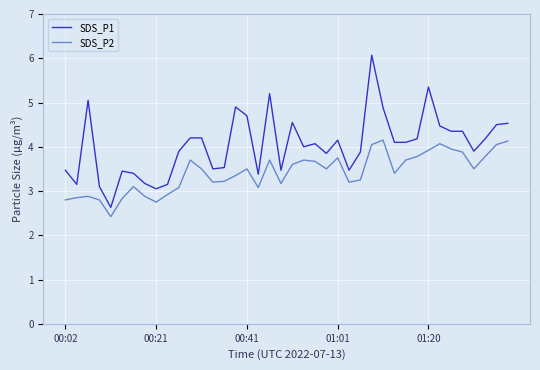

Does the chart display data point markers on the line(s)?

No